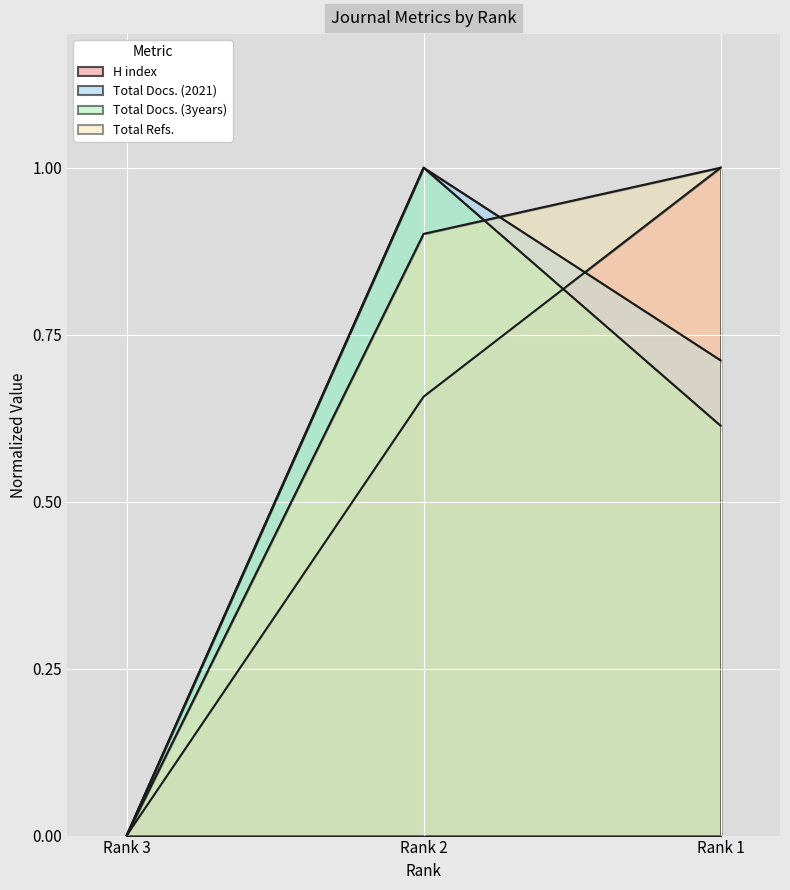

What is the difference between the Total Docs. (3years) values at Rank 3 and Rank 2?

1.0